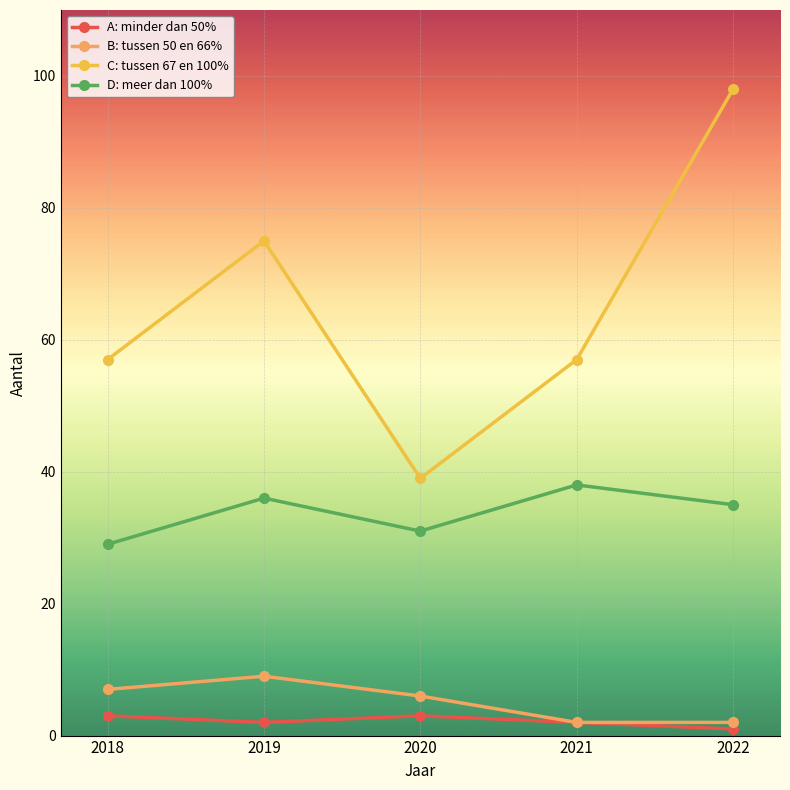

True or false: D: meer dan 100% and C: tussen 67 en 100% intersect in this chart.

False